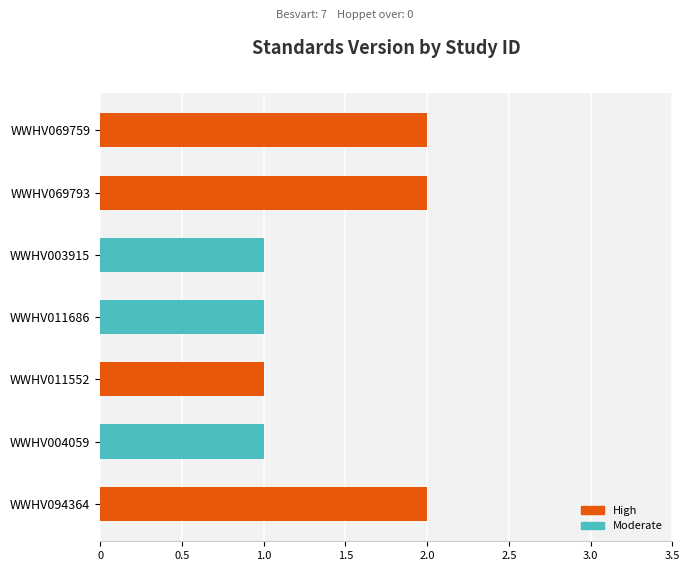

Approximately how many times larger is the value at WWHV003915 compared to WWHV069793?

0.5